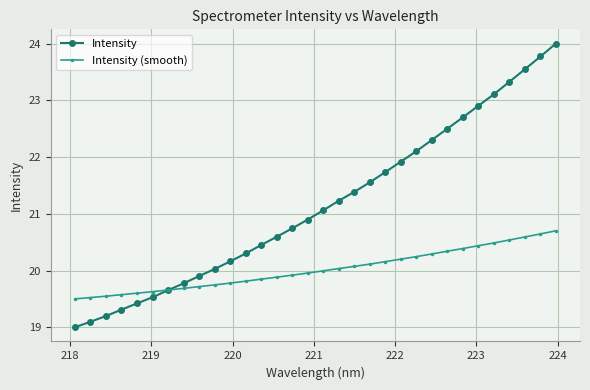

List the series in order of their overall mean, lowest first.

Intensity (smooth), Intensity